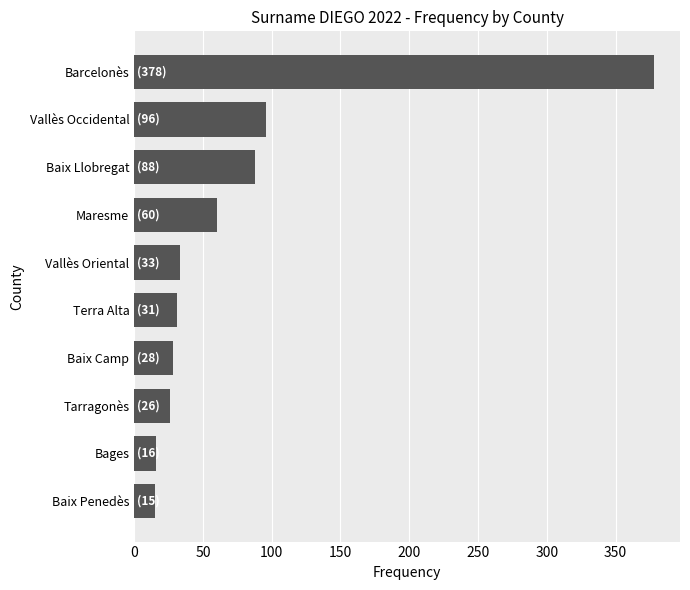

What is the change in value from Vallès Oriental to Bages?

-17